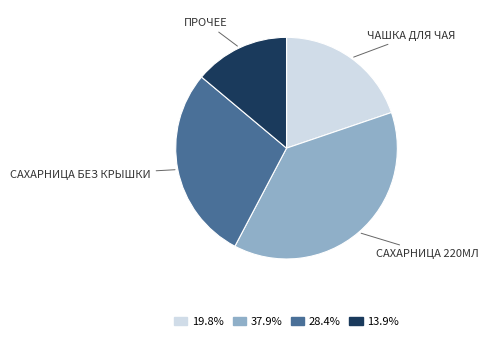

Is there any slice that represents more than half of the pie?

No